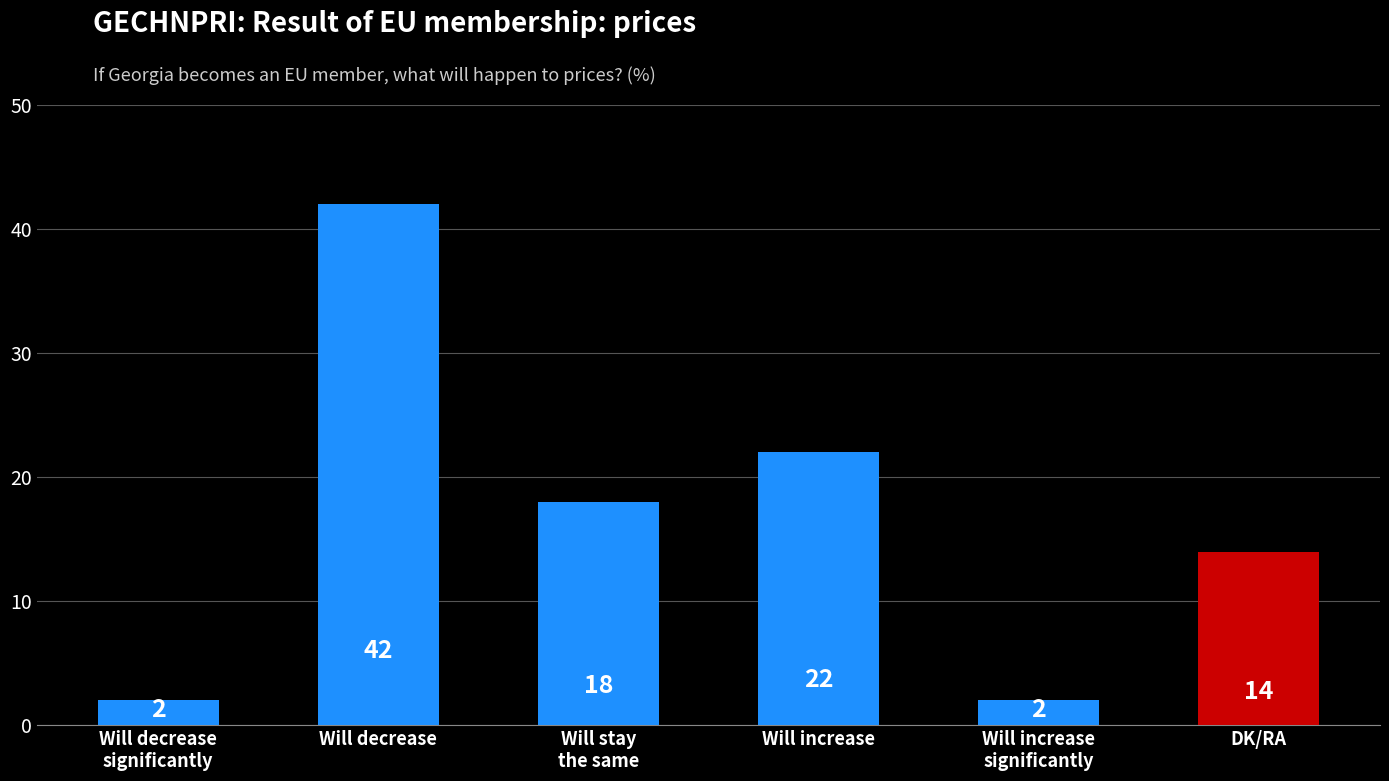

Between DK/RA and Will decrease
significantly, which is larger?

DK/RA